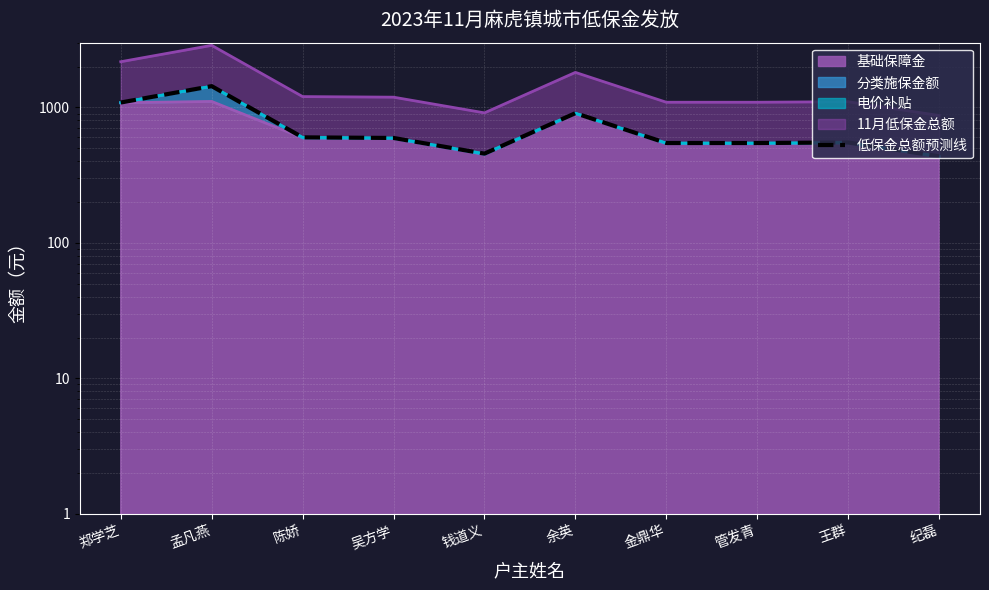

What is the minimum value shown in the chart?

435